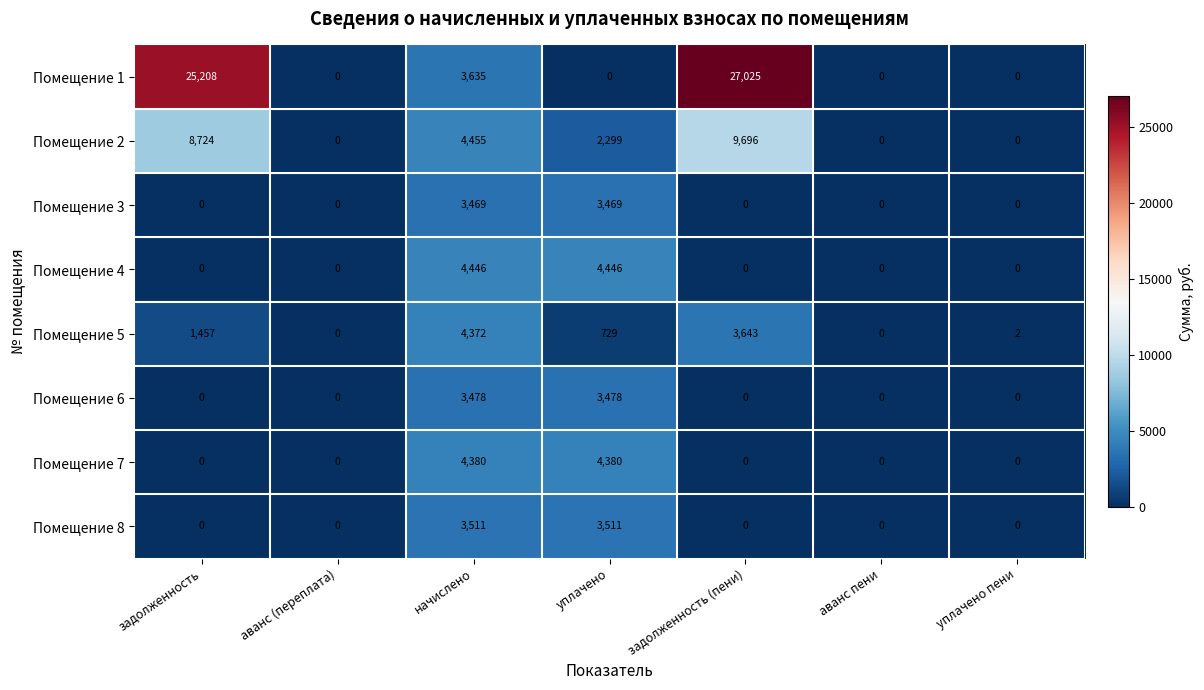

At which category is the sum across all series the highest?

задолженность (пени)